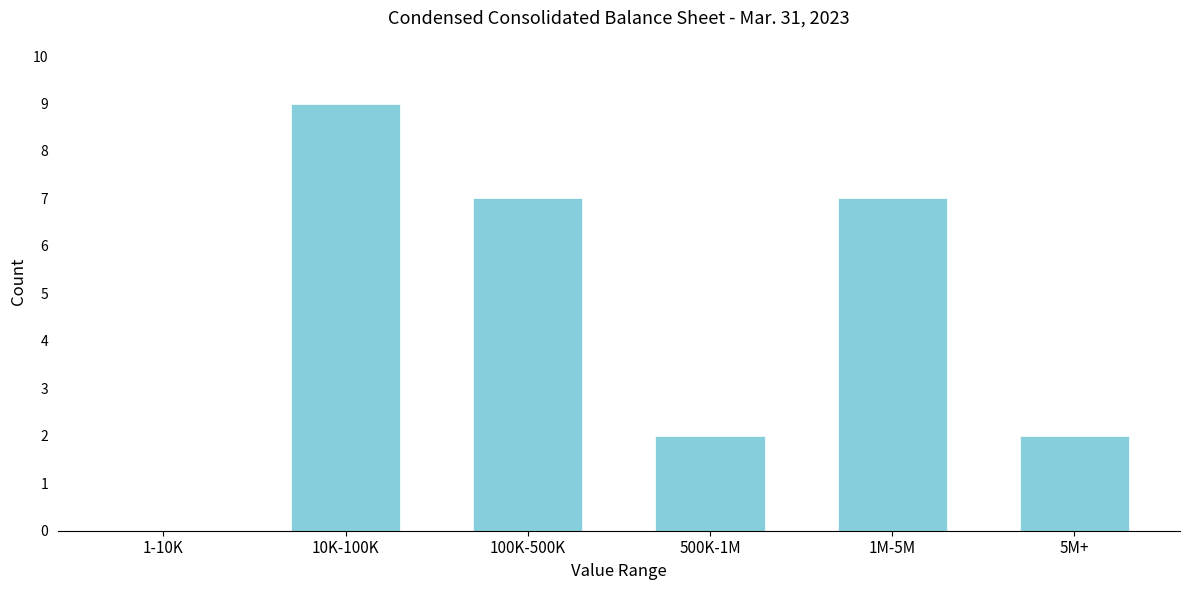

Reading left to right, list all the values displayed in this chart.

1-10K=0	10K-100K=9	100K-500K=7	500K-1M=2	1M-5M=7	5M+=2